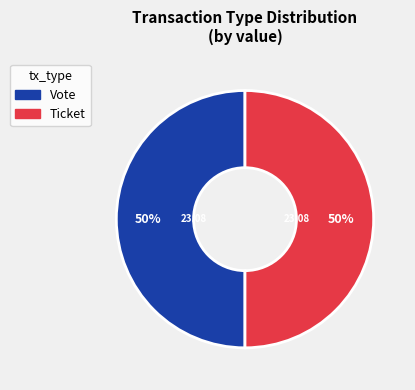

To the nearest percent, what is the average slice percentage?

50%